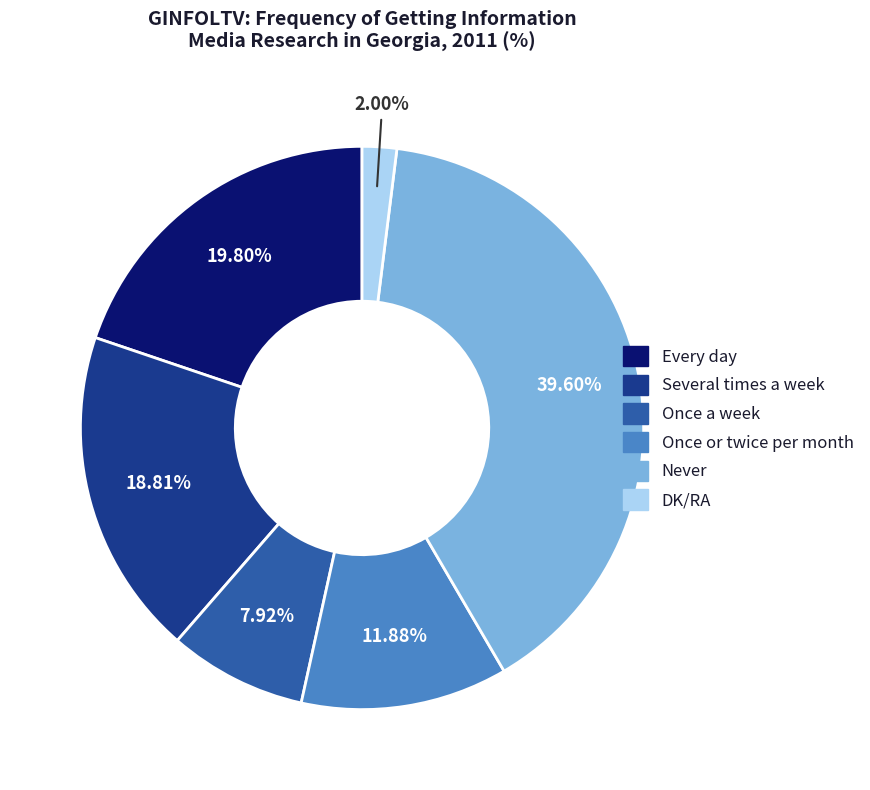

What is the total percentage of Every day and Several times a week?

38.6%